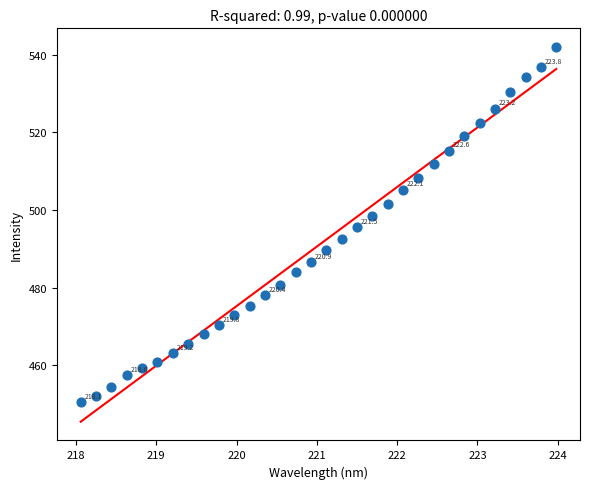

What is the range of X values (max minus min)?

5.9